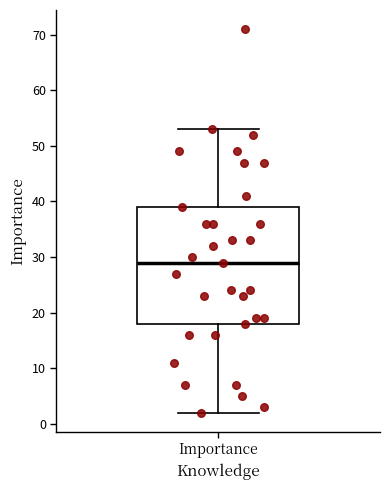

Read this box plot against the y-axis: the position of the median line, the range covered by the box, and the ends of both whiskers. The values are not printed on the chart, so give them approximately, as read against the axis.

median 29, box 18 to 39, whiskers 2 to 53